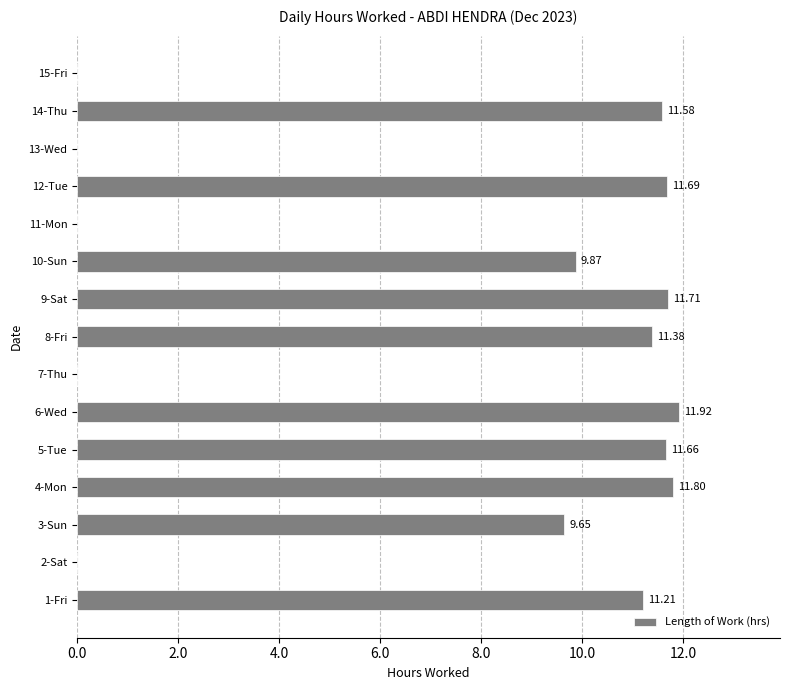

What is the sum of all values?

112.5